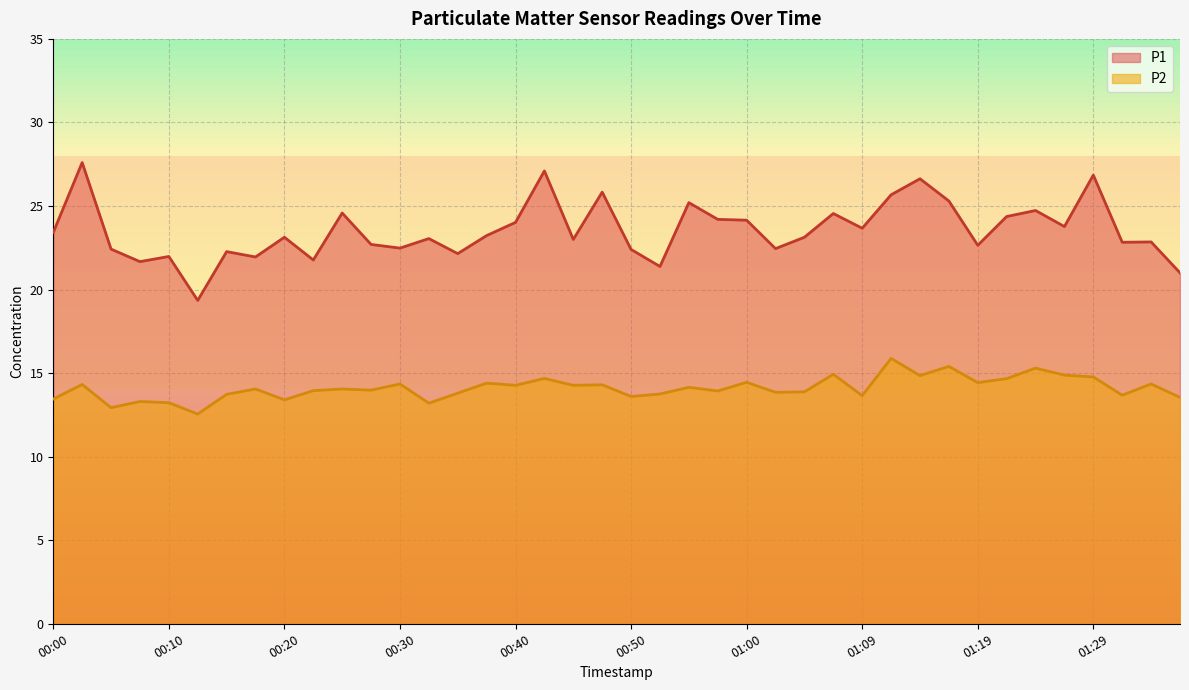

At how many categories does at least one series exceed 14?

40